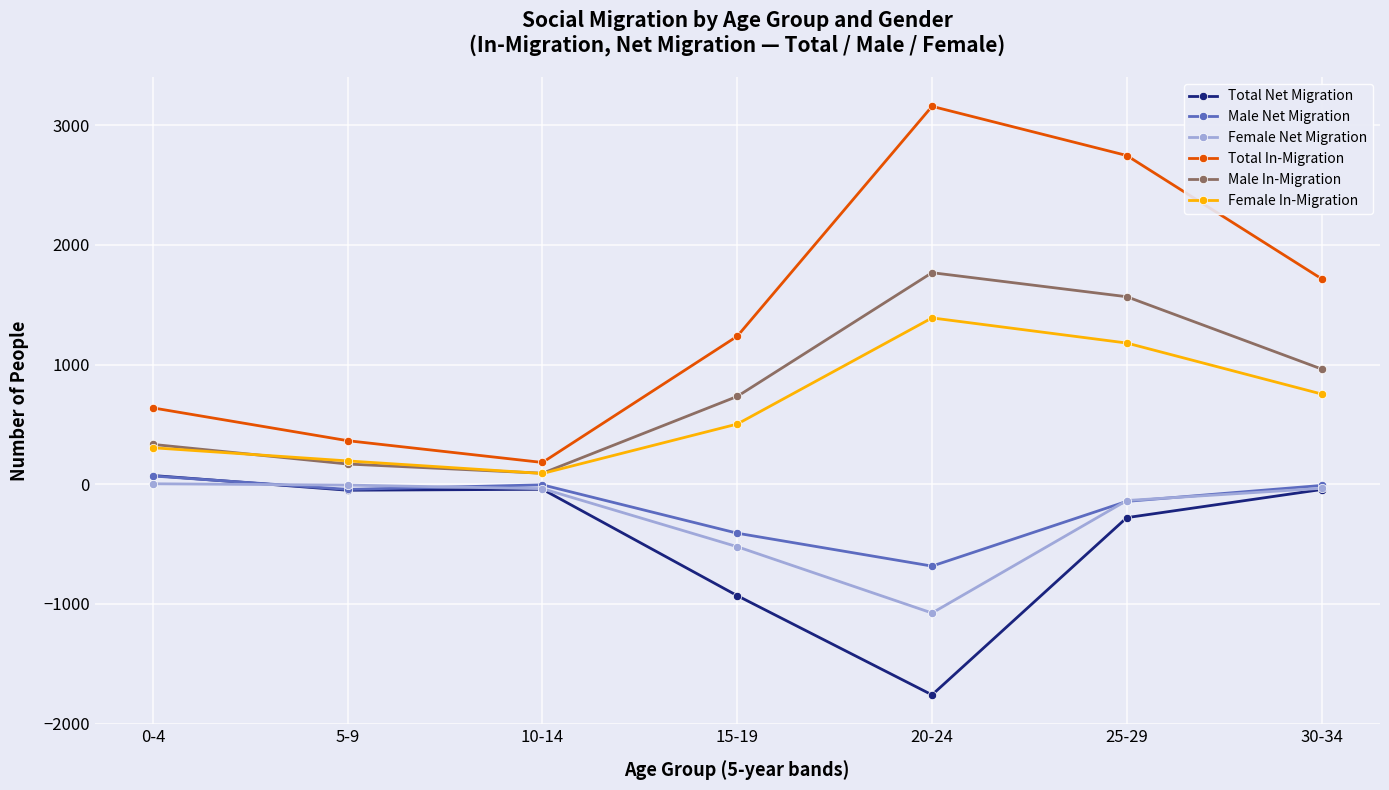

Where does the Total Net Migration series first go above -50?

0-4